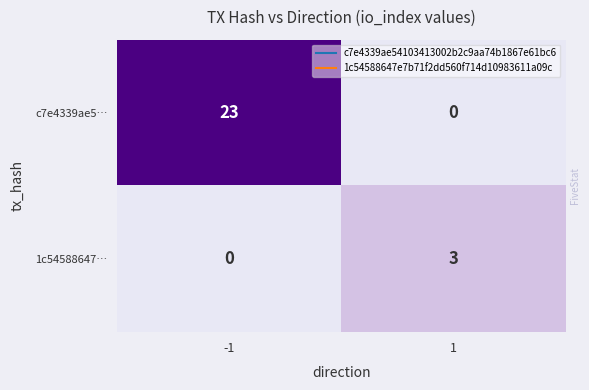

Reading left to right, what are all the values shown in this chart?

c7e4339ae5…: -1=23	1=0
1c54588647…: -1=0	1=3